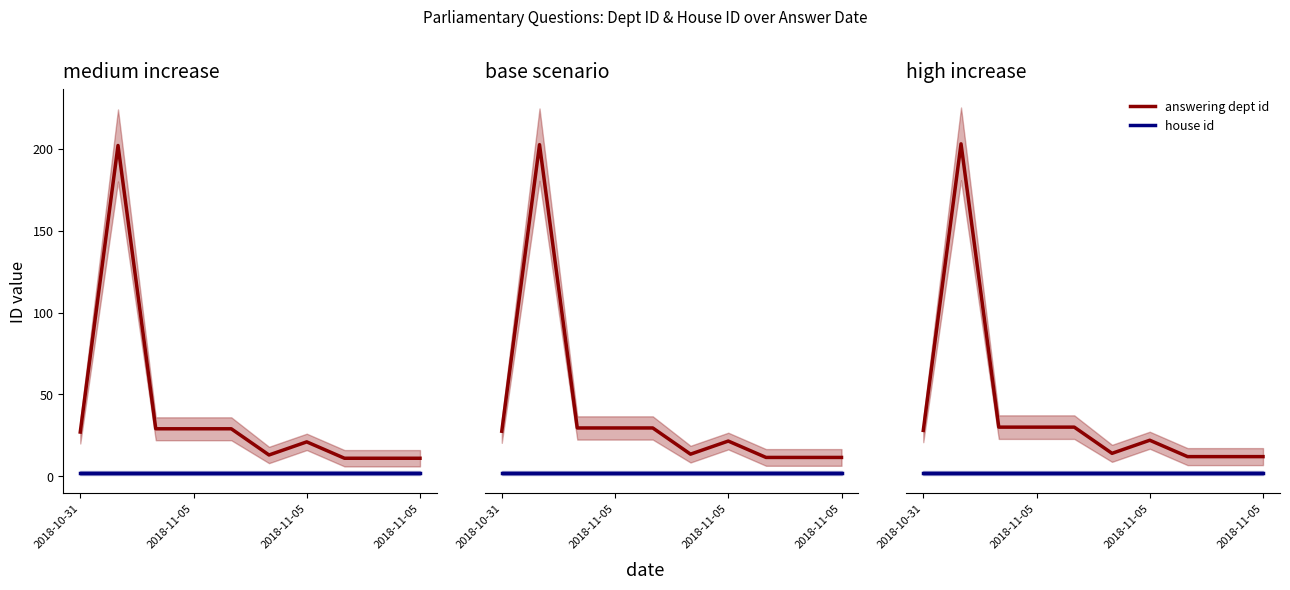

What is the highest value of the answering dept id series?

203